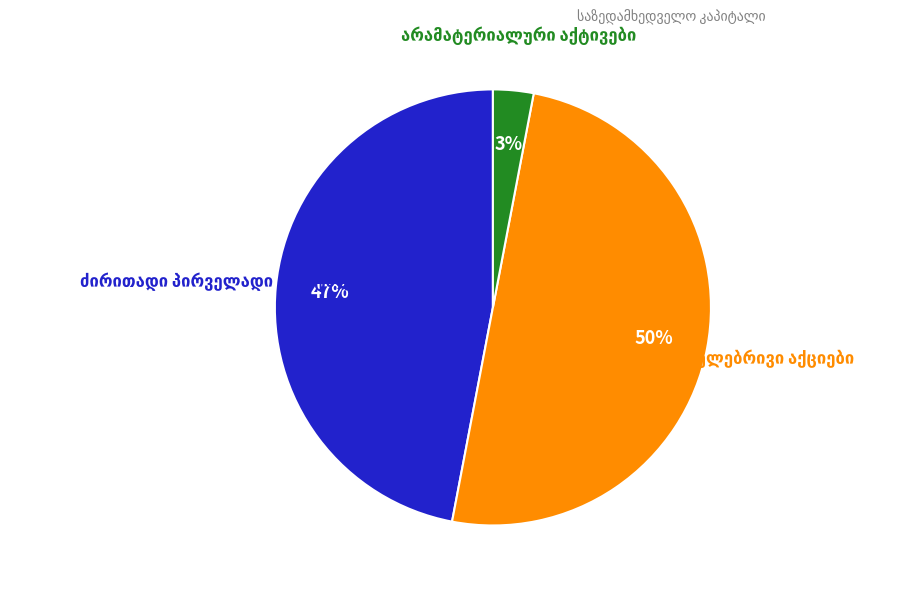

How many slices are in this pie chart?

3